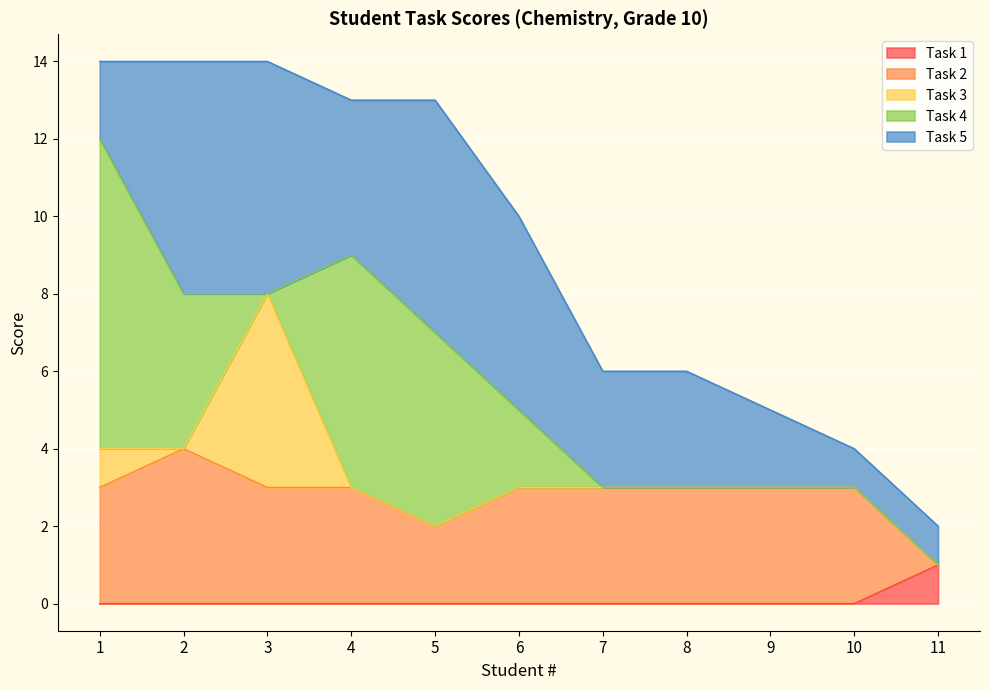

What is the value of the Task 3 point at the 3rd from the left?

5